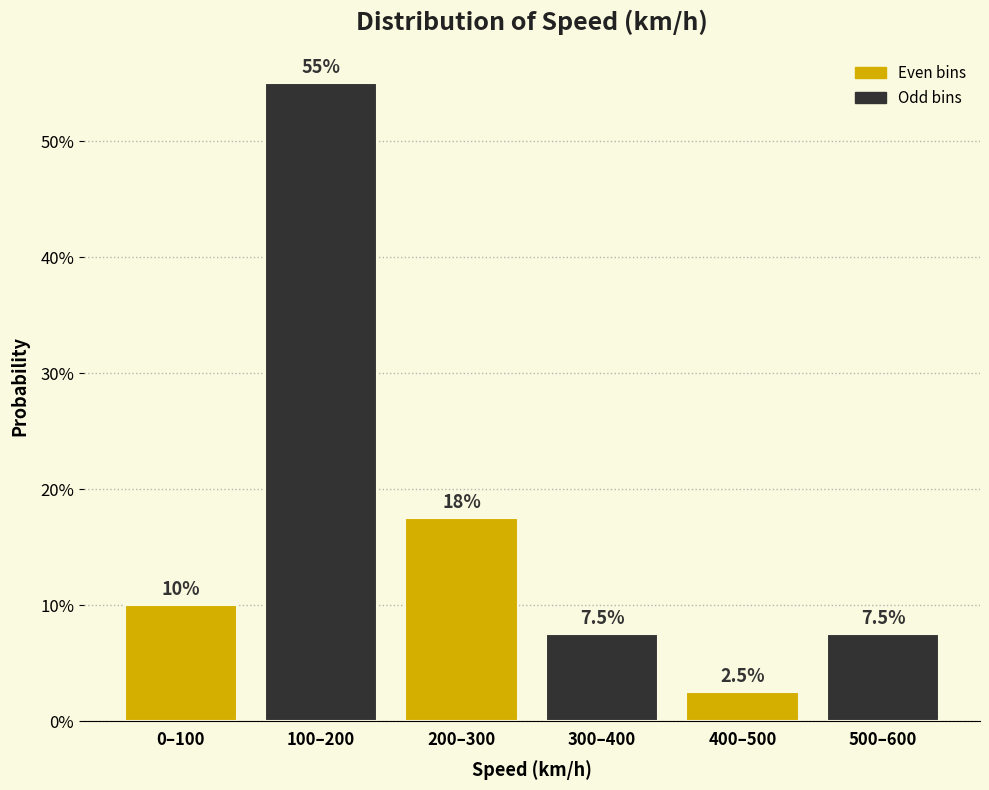

Are the bars horizontal?

No